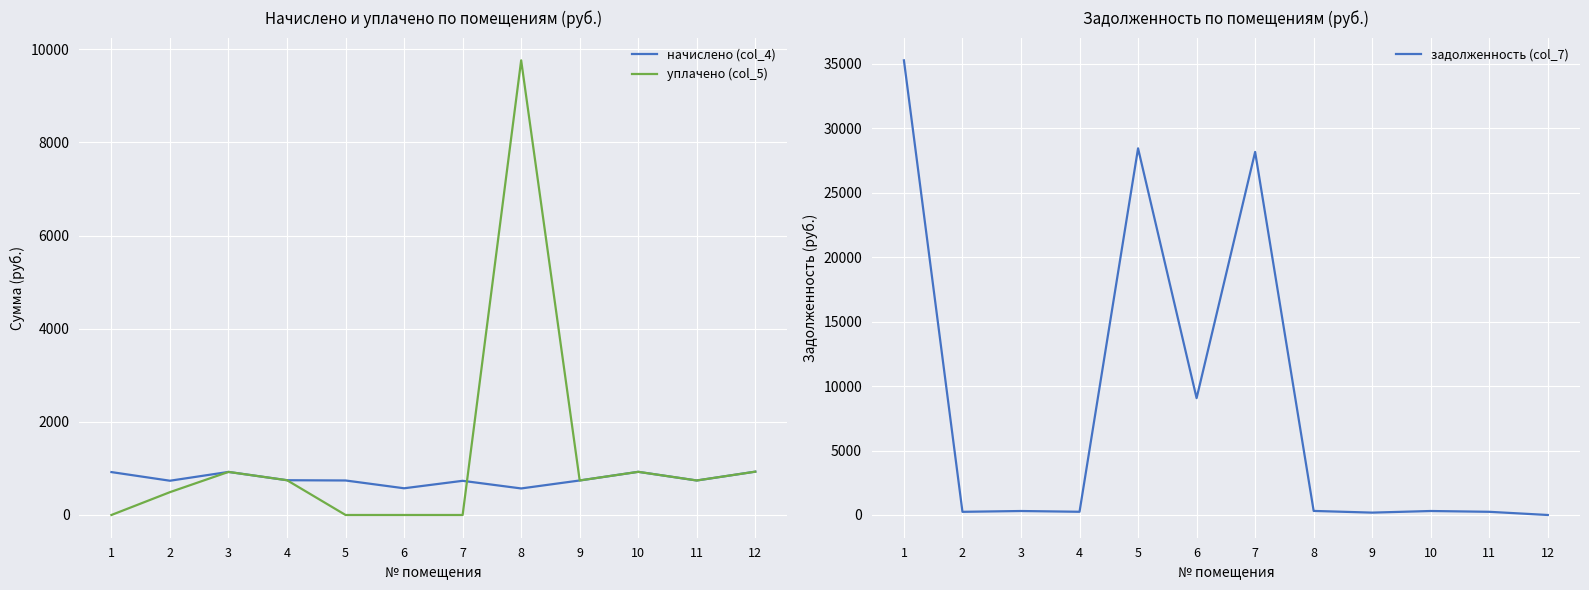

How many times do задолженность (col_7) and начислено (col_4) cross each other?

3